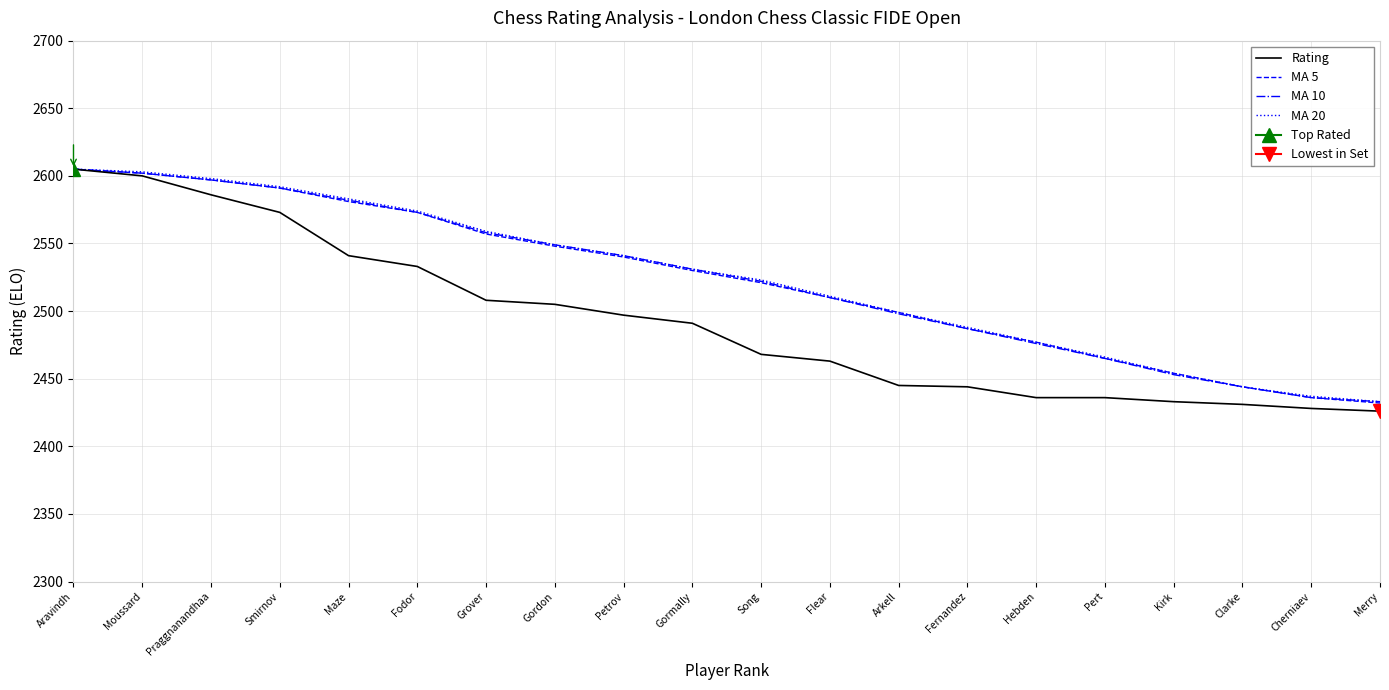

What is the value of the MA 10 point at the 2nd from the left?

2602